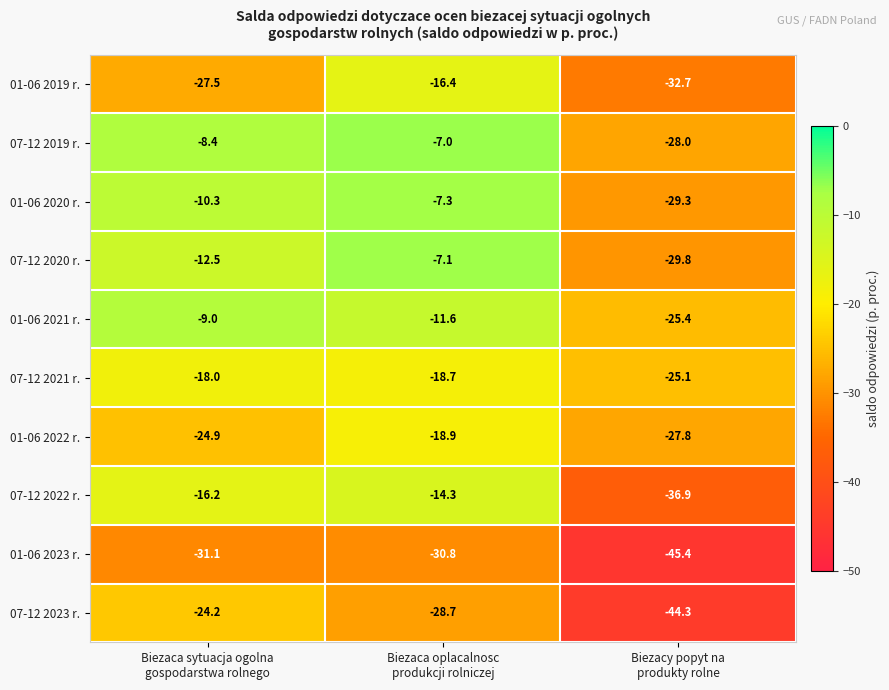

How many data points in 07-12 2023 r. are less than -28?

2